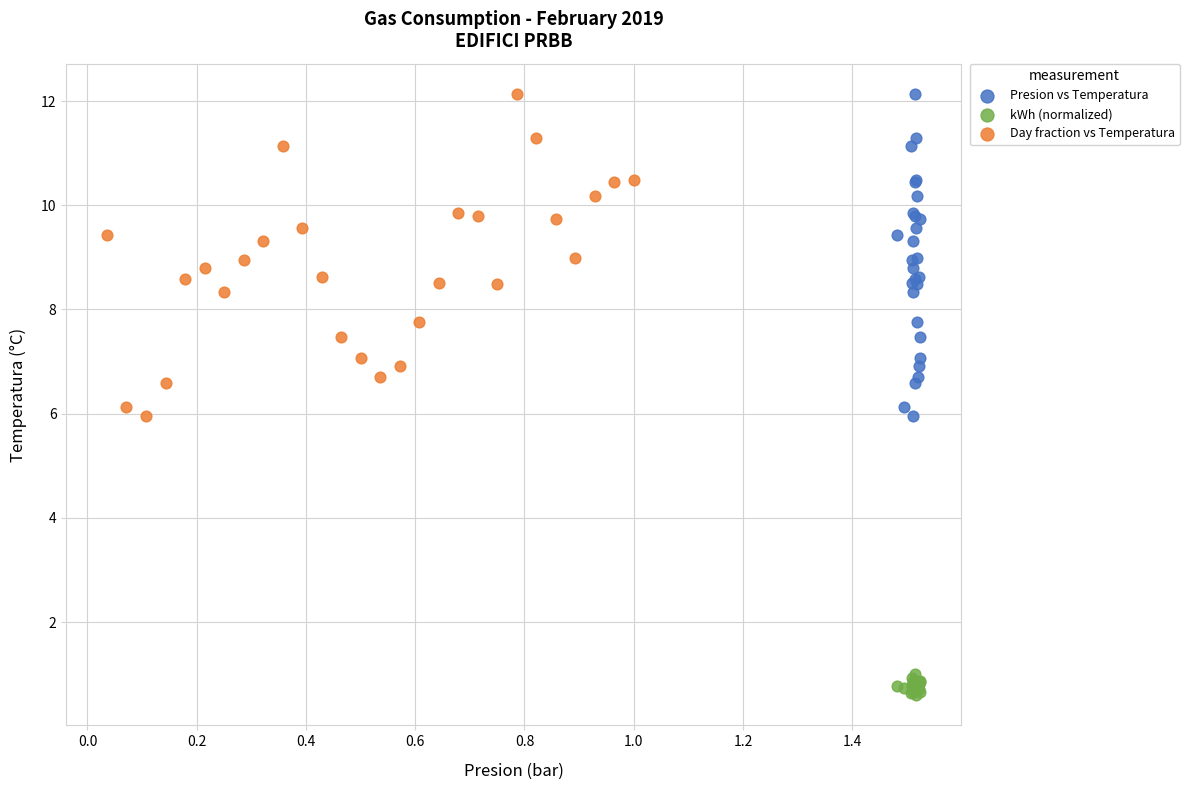

Which series contains the lowest Y value?

kWh (normalized)